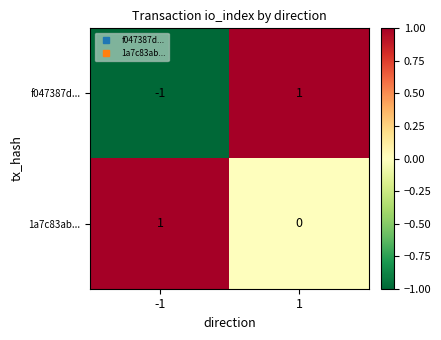

Which series has the widest spread of values?

f047387d...